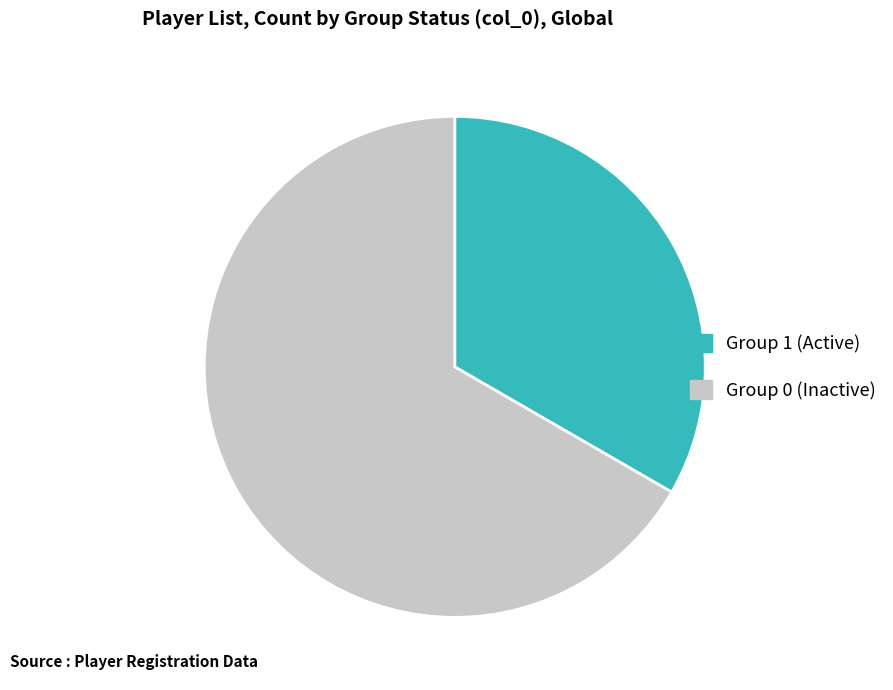

How many segments does this pie chart have?

2